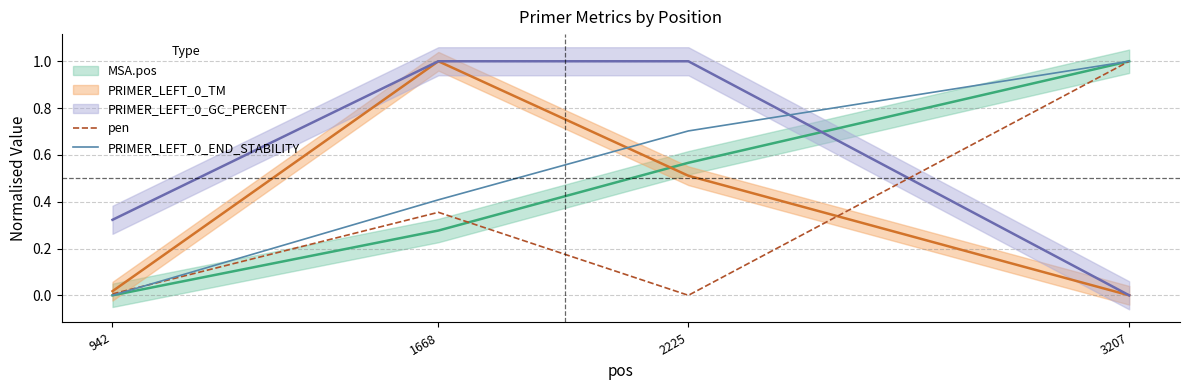

True or false: pen and PRIMER_LEFT_0_END_STABILITY intersect in this chart.

True